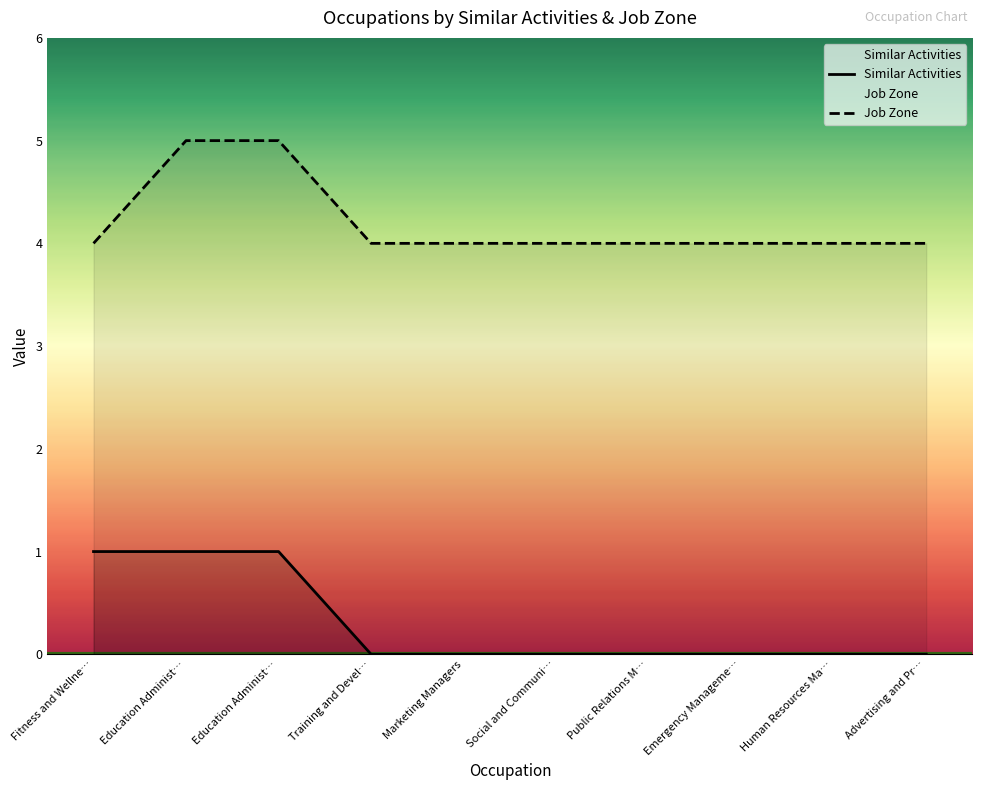

What is the sum of the Similar Activities values at Education Administ… and Public Relations M…?

1